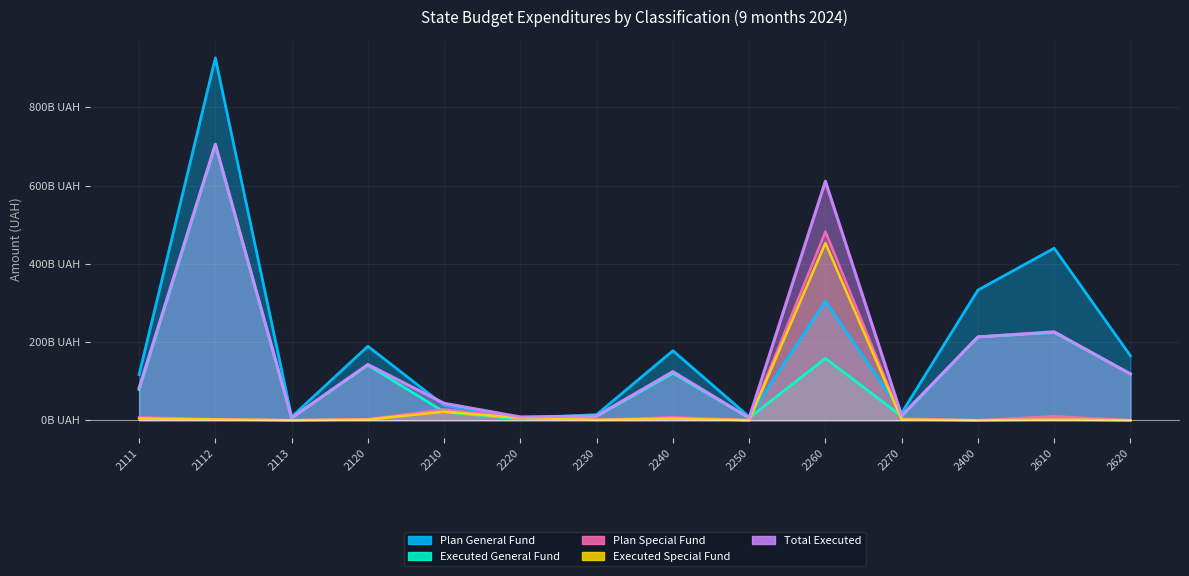

List the series in order of their peak value, lowest first.

Executed Special Fund, Plan Special Fund, Executed General Fund, Total Executed, Plan General Fund